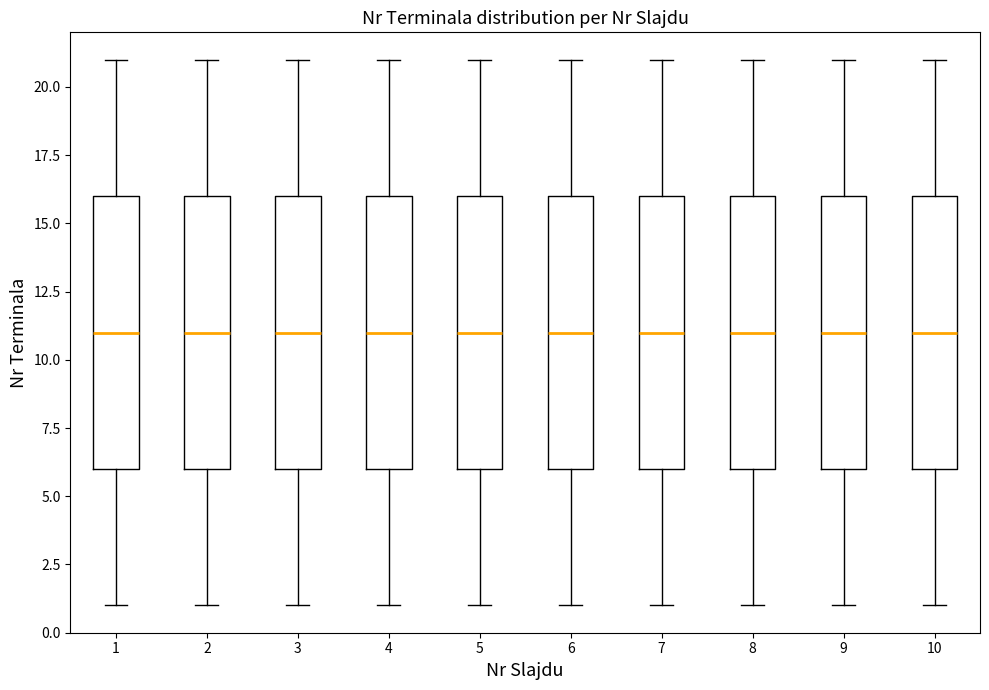

Reading left to right, transcribe this box plot: for each box, give where its median line is, the range the box spans, and where its two whiskers end, as read against the y-axis. The values are not printed on the chart, so give them approximately, as read against the axis.

1: median 11, box 6 to 16, whiskers 1 to 21
2: median 11, box 6 to 16, whiskers 1 to 21
3: median 11, box 6 to 16, whiskers 1 to 21
4: median 11, box 6 to 16, whiskers 1 to 21
5: median 11, box 6 to 16, whiskers 1 to 21
6: median 11, box 6 to 16, whiskers 1 to 21
7: median 11, box 6 to 16, whiskers 1 to 21
8: median 11, box 6 to 16, whiskers 1 to 21
9: median 11, box 6 to 16, whiskers 1 to 21
10: median 11, box 6 to 16, whiskers 1 to 21